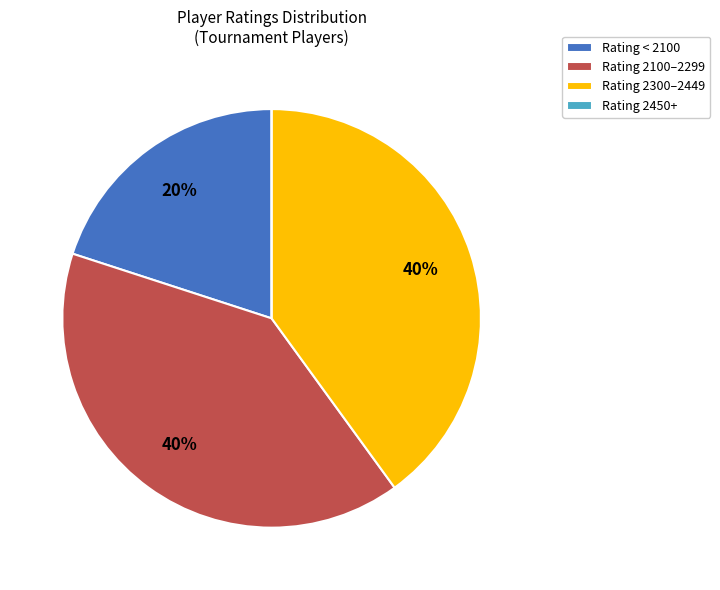

Is there any slice that represents more than half of the pie?

No